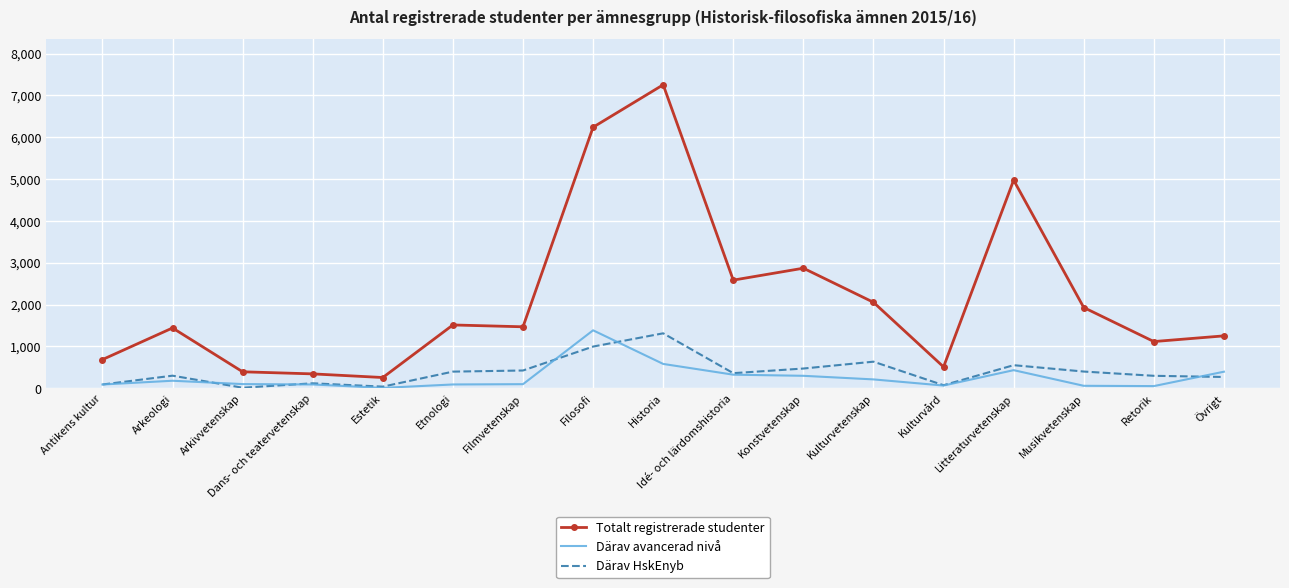

What is the difference between the highest and lowest values at Konstvetenskap?

2573